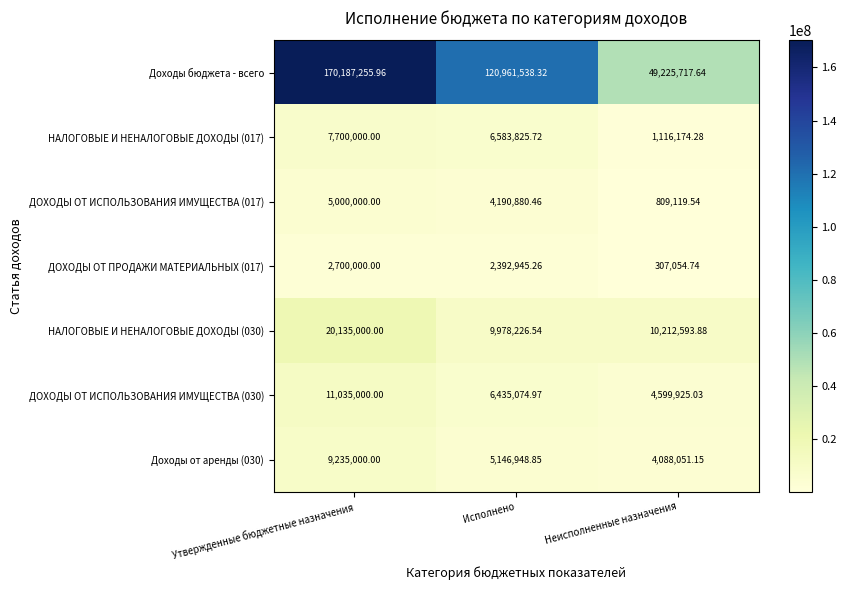

Where is НАЛОГОВЫЕ И НЕНАЛОГОВЫЕ ДОХОДЫ (017) nearest to the value 4408087?

Исполнено